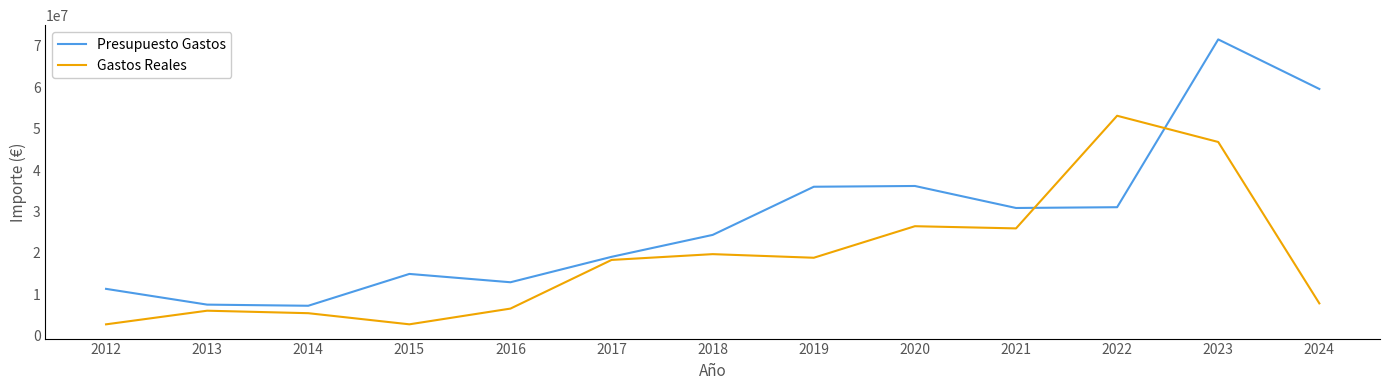

Between which two adjacent categories do Presupuesto Gastos and Gastos Reales first intersect?

2021 and 2022